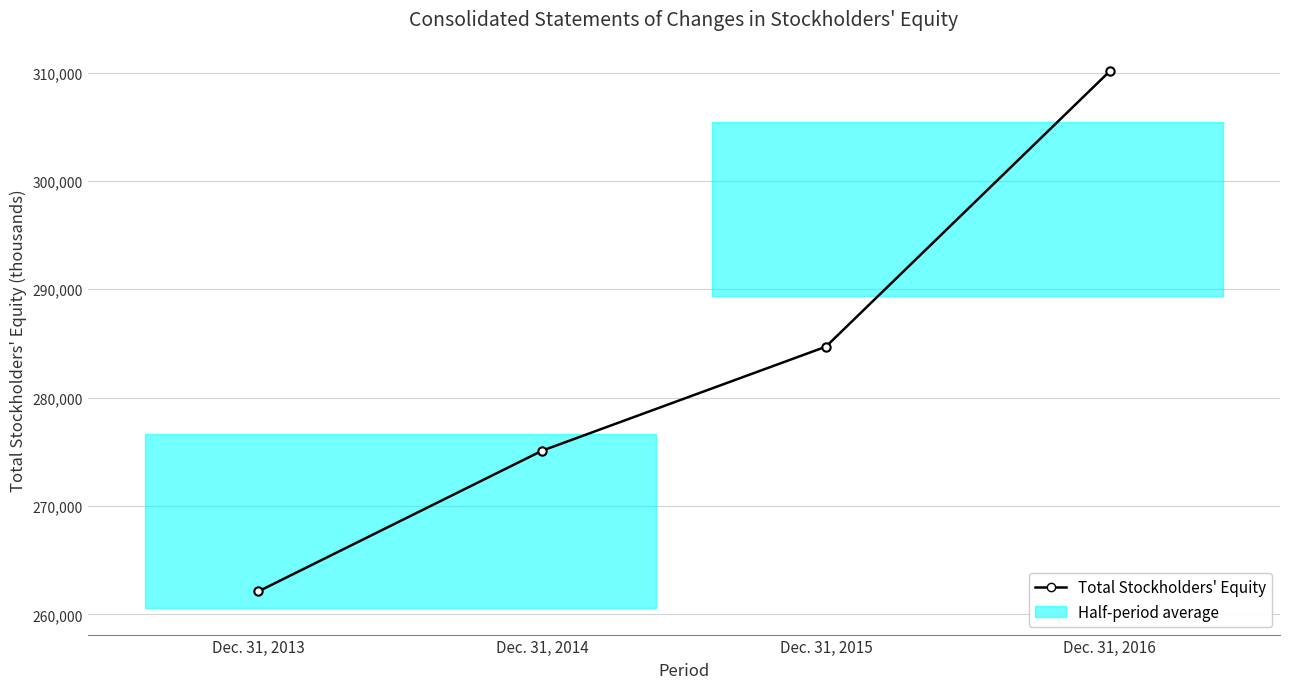

Reading right to left, what are all the values shown in this chart?

Dec. 31, 2016=310117	Dec. 31, 2015=284704	Dec. 31, 2014=275105	Dec. 31, 2013=262120